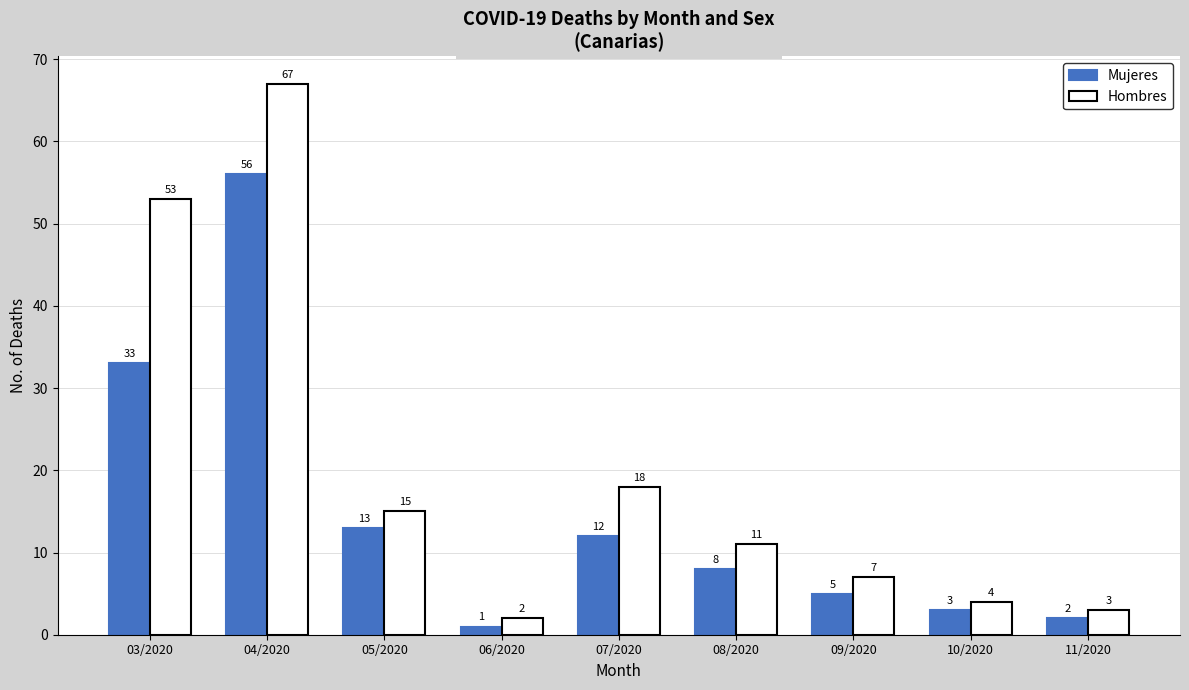

Count the number of categories in the chart.

9